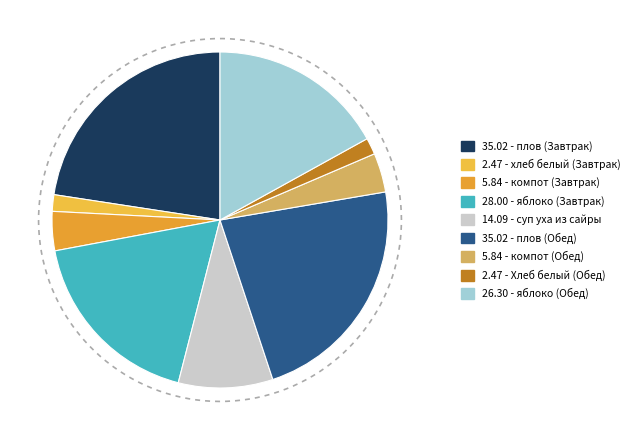

What is the change in value from суп уха из сайры to Хлеб белый (Обед)?

-11.6